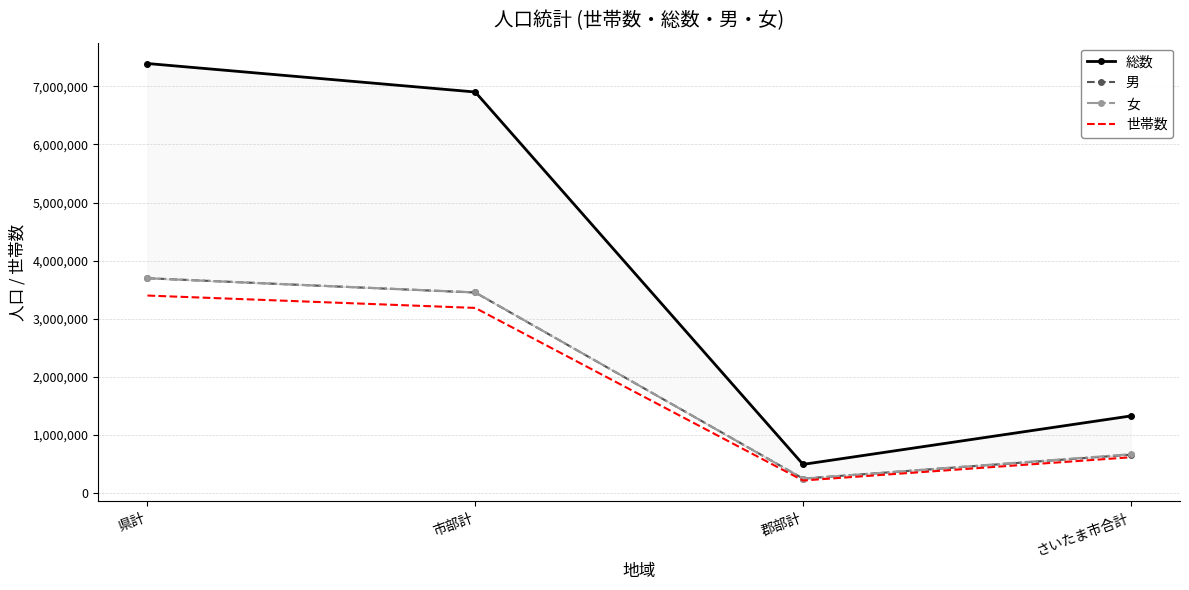

What position from the left is 郡部計?

3